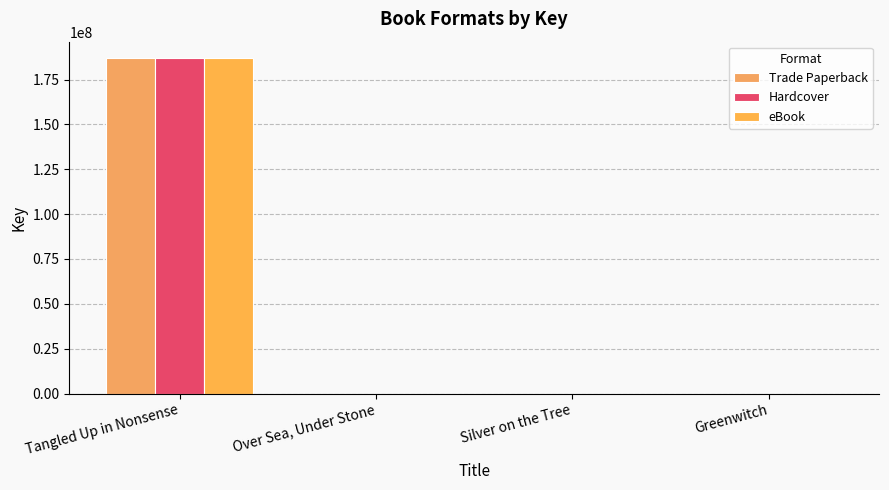

Is the value of Hardcover at Greenwitch greater than the value of Trade Paperback at Tangled Up in Nonsense?

No